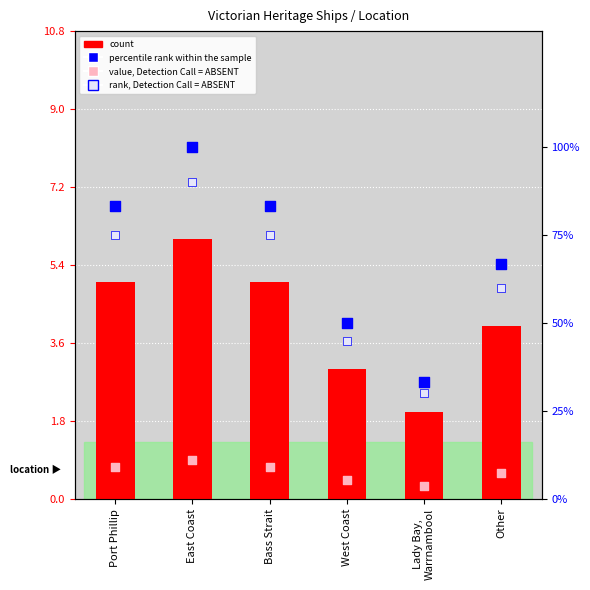

Which series contains the highest Y value?

percentile rank within the sample